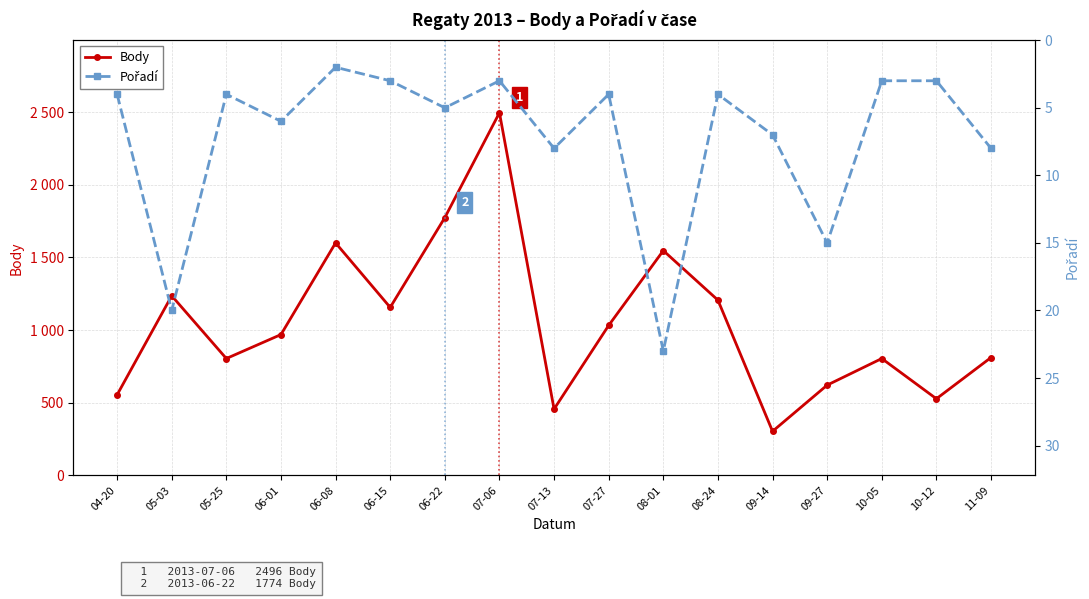

Is the value of Pořadí at 08-01 greater than the value of Body at 09-14?

No